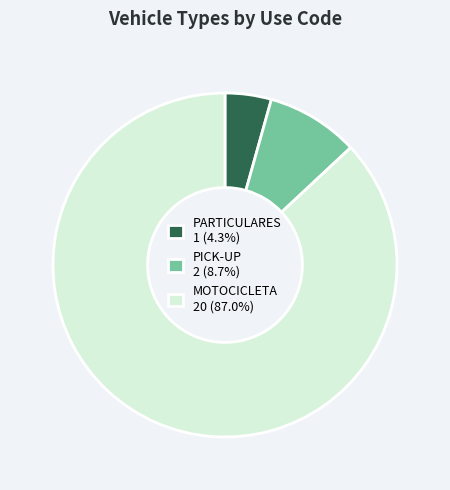

What is the largest slice in the pie chart?

MOTOCICLETA